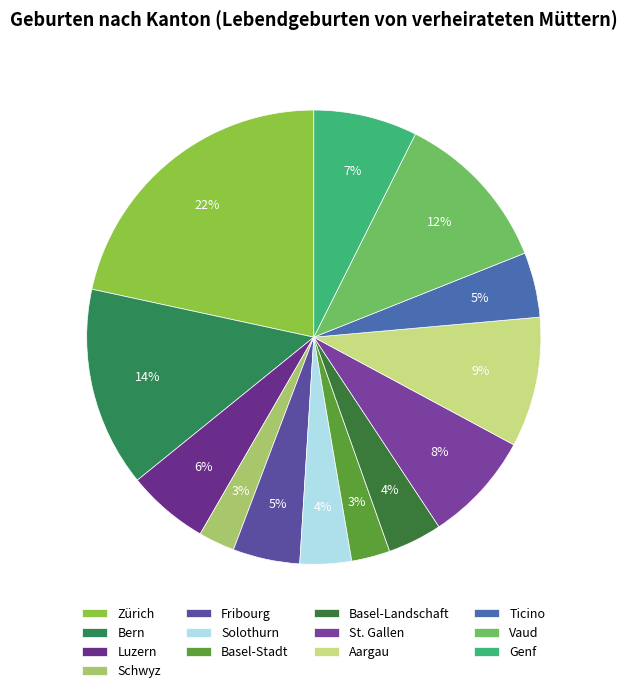

To the nearest percent, what is the combined percentage of Ticino and St. Gallen?

12%